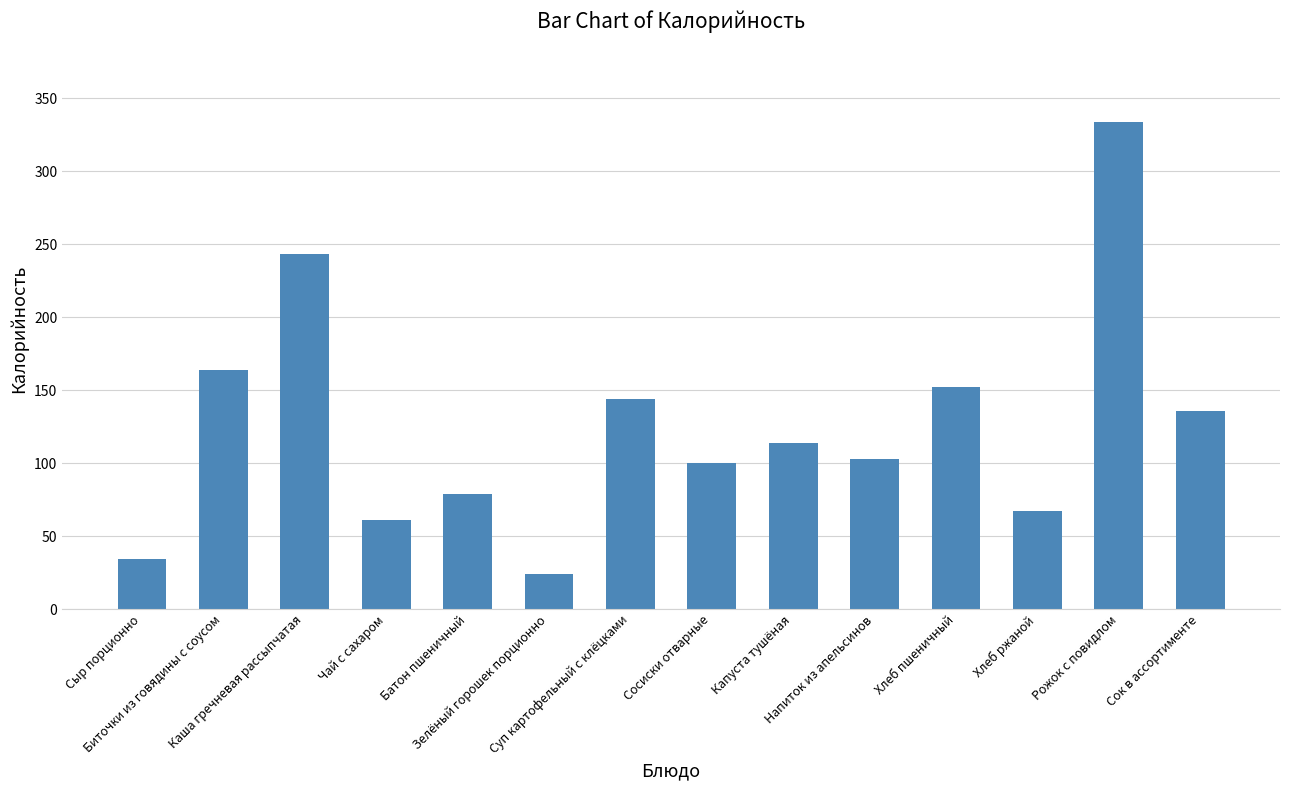

At which category does the chart reach its peak across all series?

Рожок с повидлом